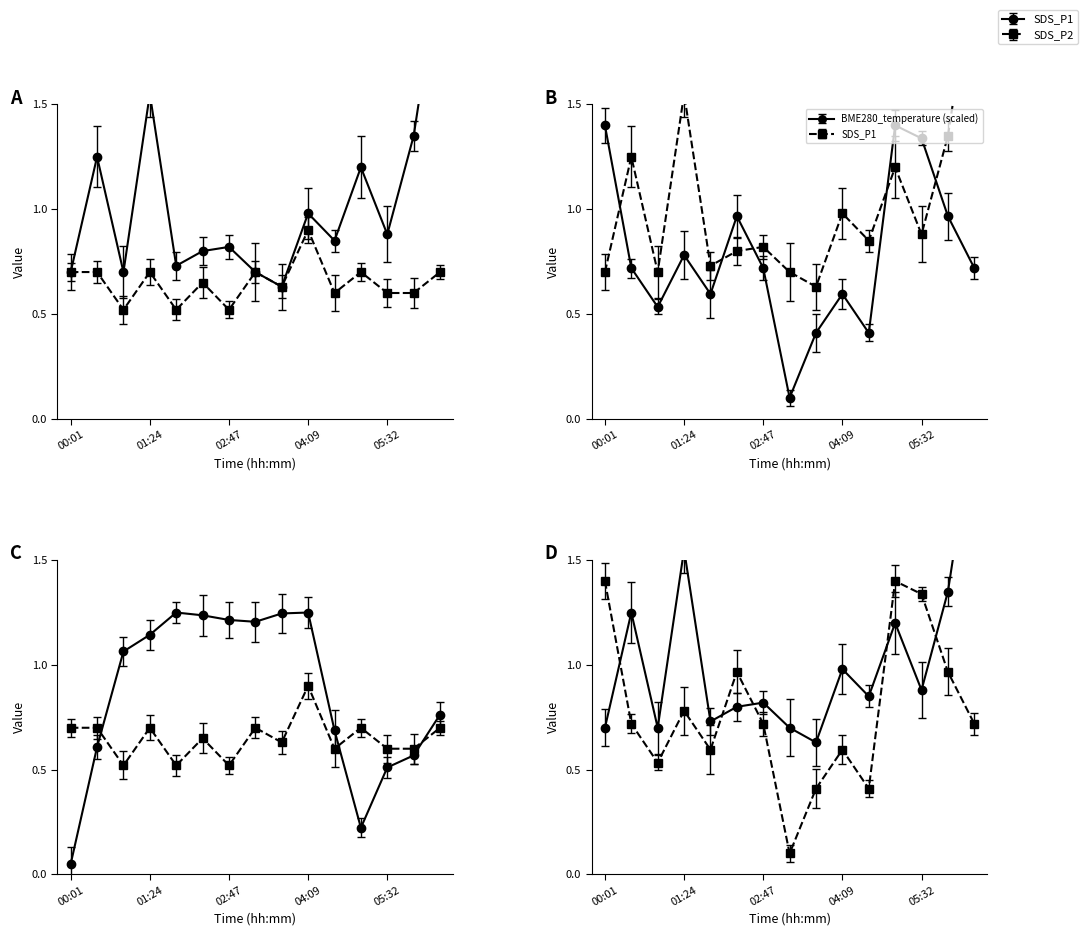

What is the greatest value displayed?

2.2